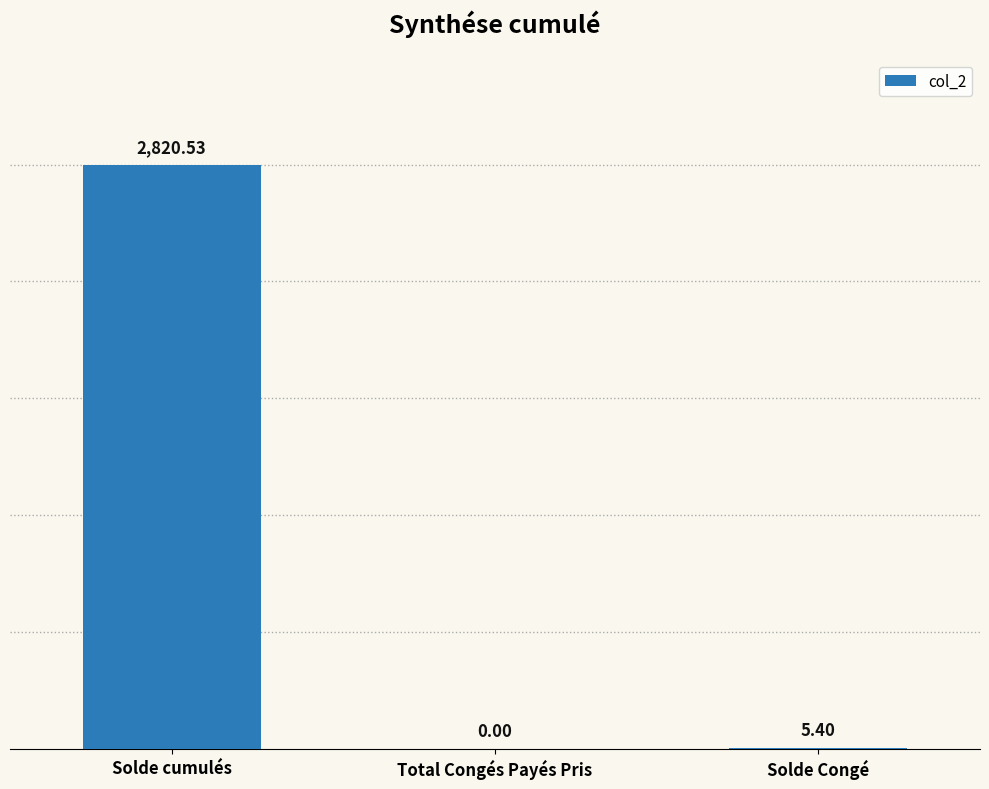

Where is the data nearest to the value 1410?

Solde Congé